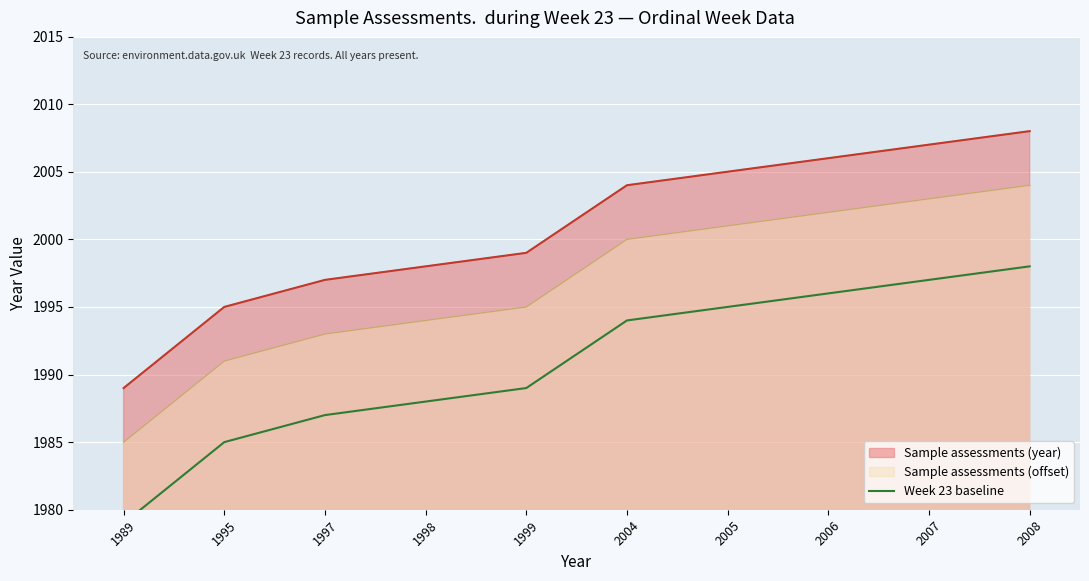

The value at 2008 is 627. True or false?

False